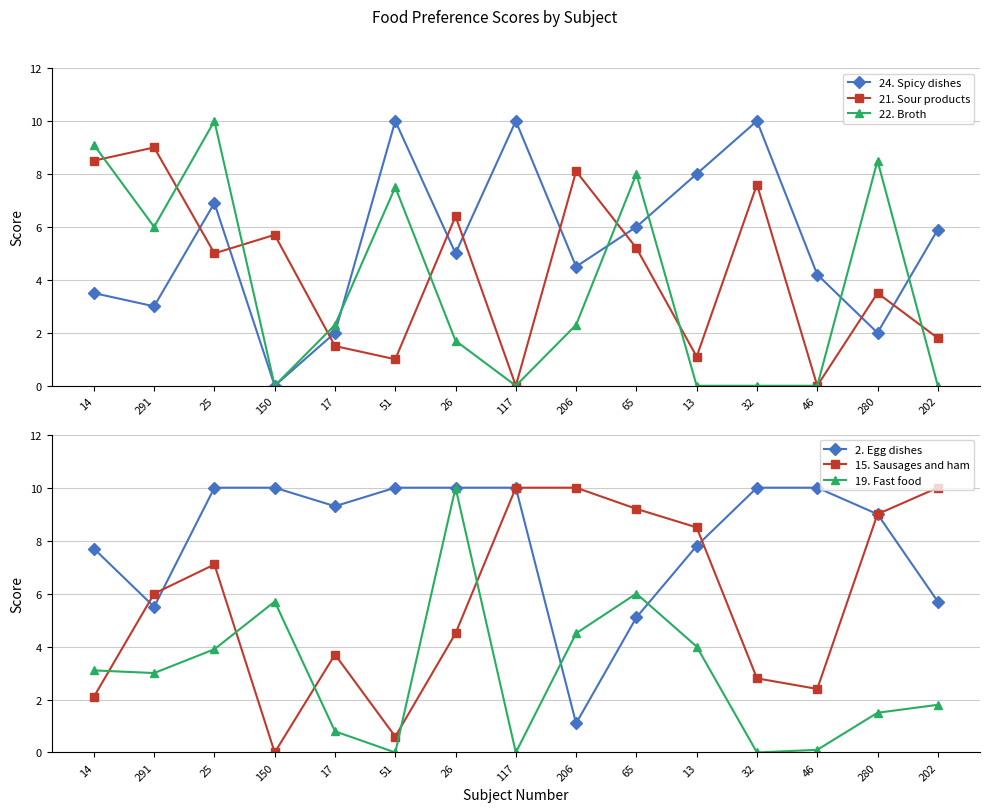

What is the maximum value shown in the chart?

10.0